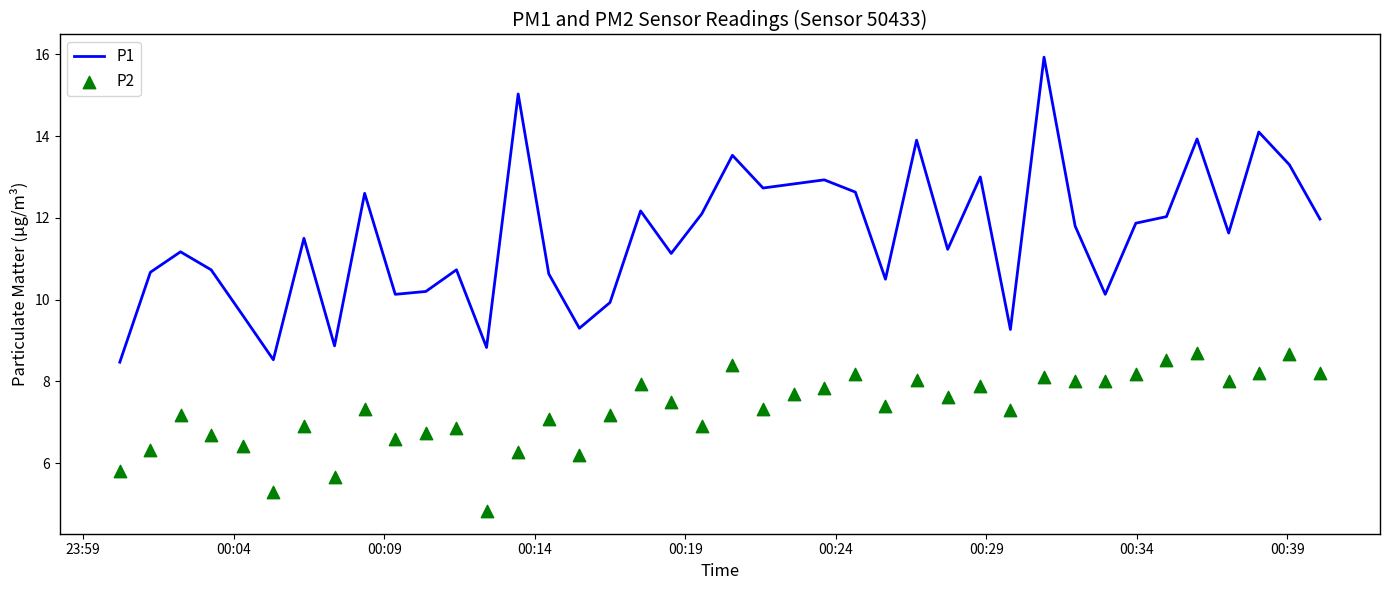

What are all the series names shown in the legend?

P1, P2